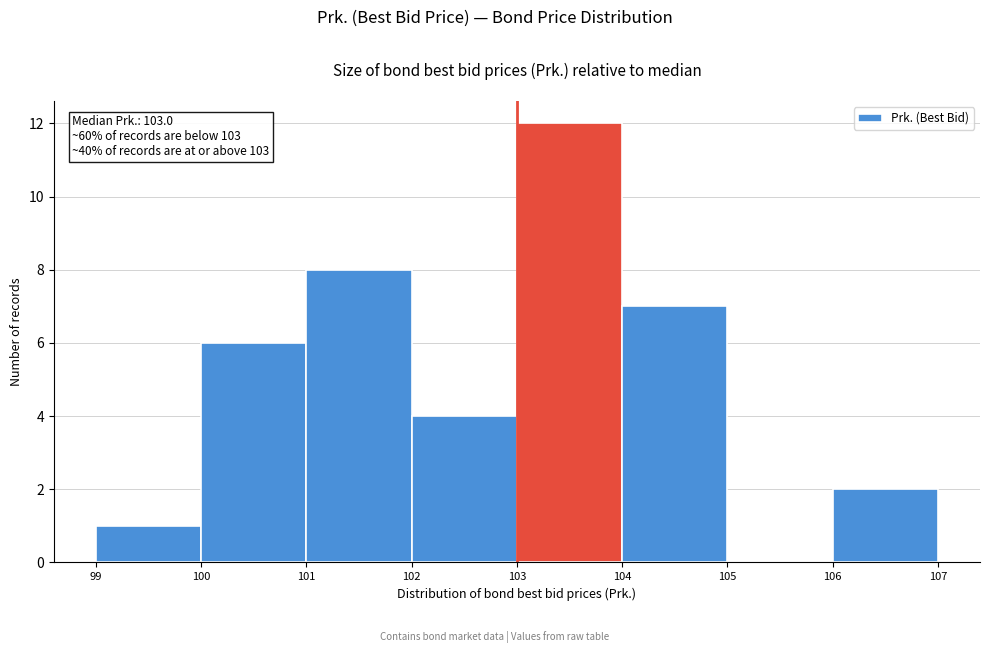

Over which range of the x-axis is the bar tallest?

103 to 104